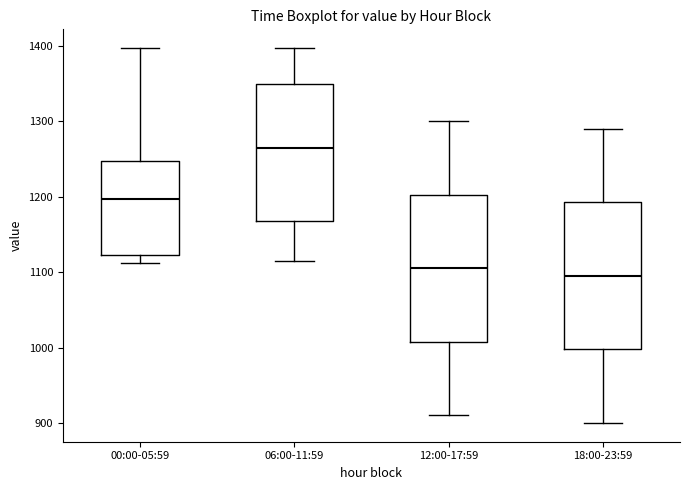

Reading left to right, read every box against the y-axis: the position of its median line, the range the box covers, and the ends of its whiskers. The values are not printed on the chart, so give them approximately, as read against the axis.

00:00-05:59: median 1200, box 1120 to 1250, whiskers 1110 to 1400
06:00-11:59: median 1270, box 1170 to 1350, whiskers 1120 to 1400
12:00-17:59: median 1110, box 1010 to 1200, whiskers 910 to 1300
18:00-23:59: median 1100, box 1000 to 1190, whiskers 900 to 1290